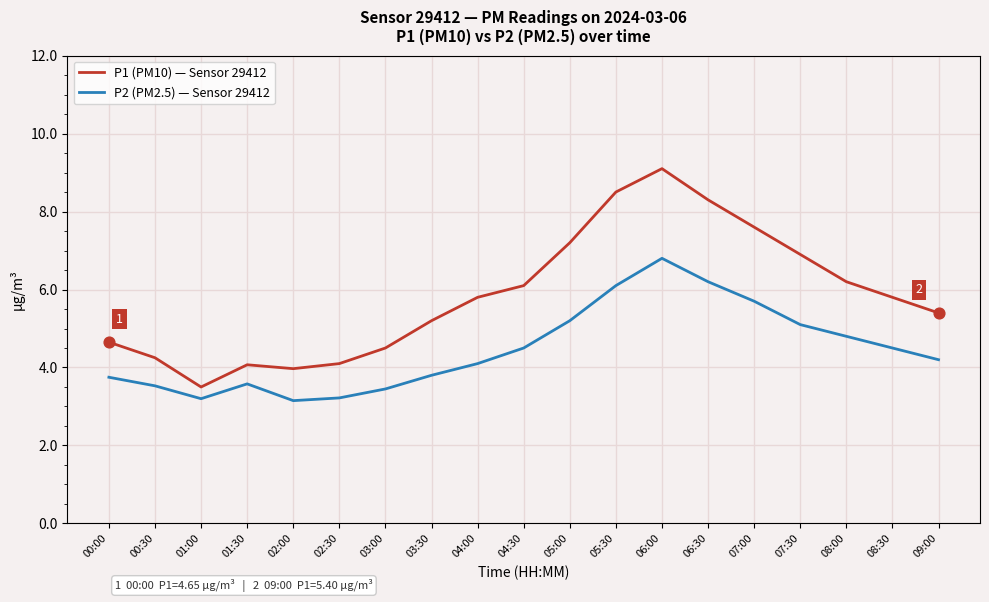

At which category is the sum across all series the highest?

06:00